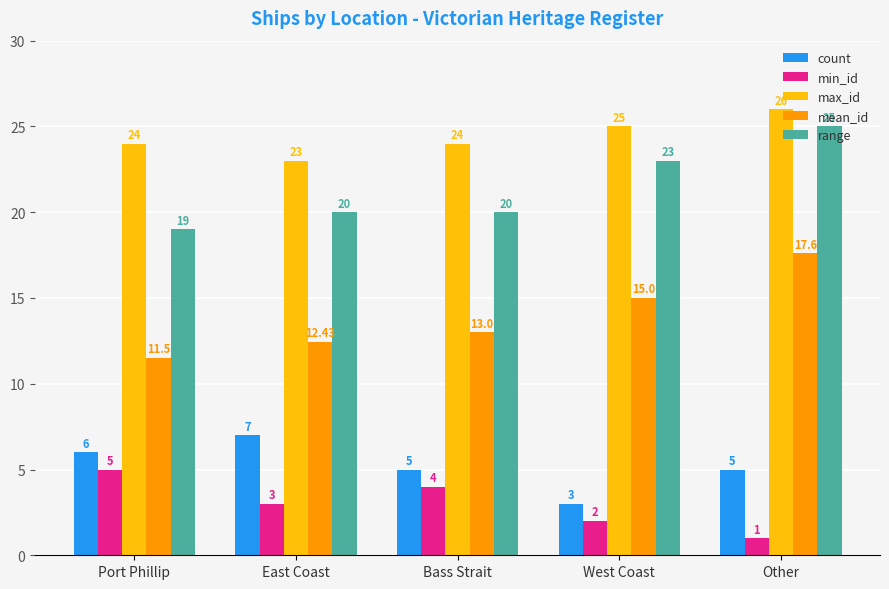

What is the value of the count bar at the 2nd from the left?

7.0